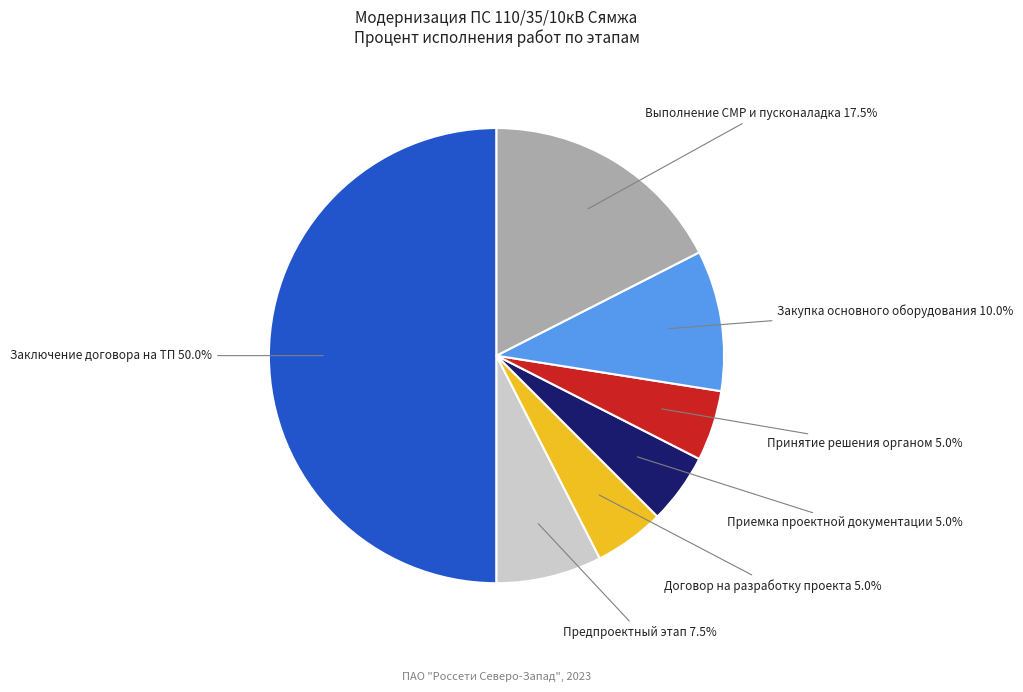

What percentage is NOT represented by Заключение договора на ТП?

50.0%